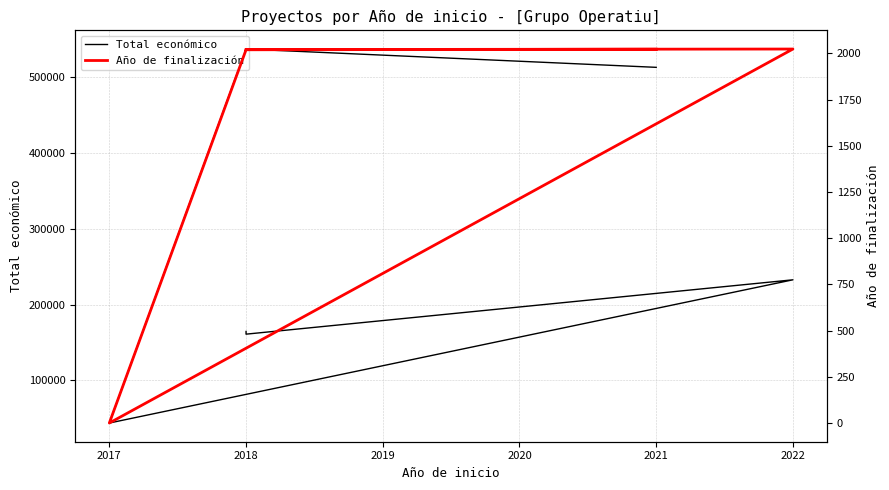

Which series has the largest total across all categories?

Total económico